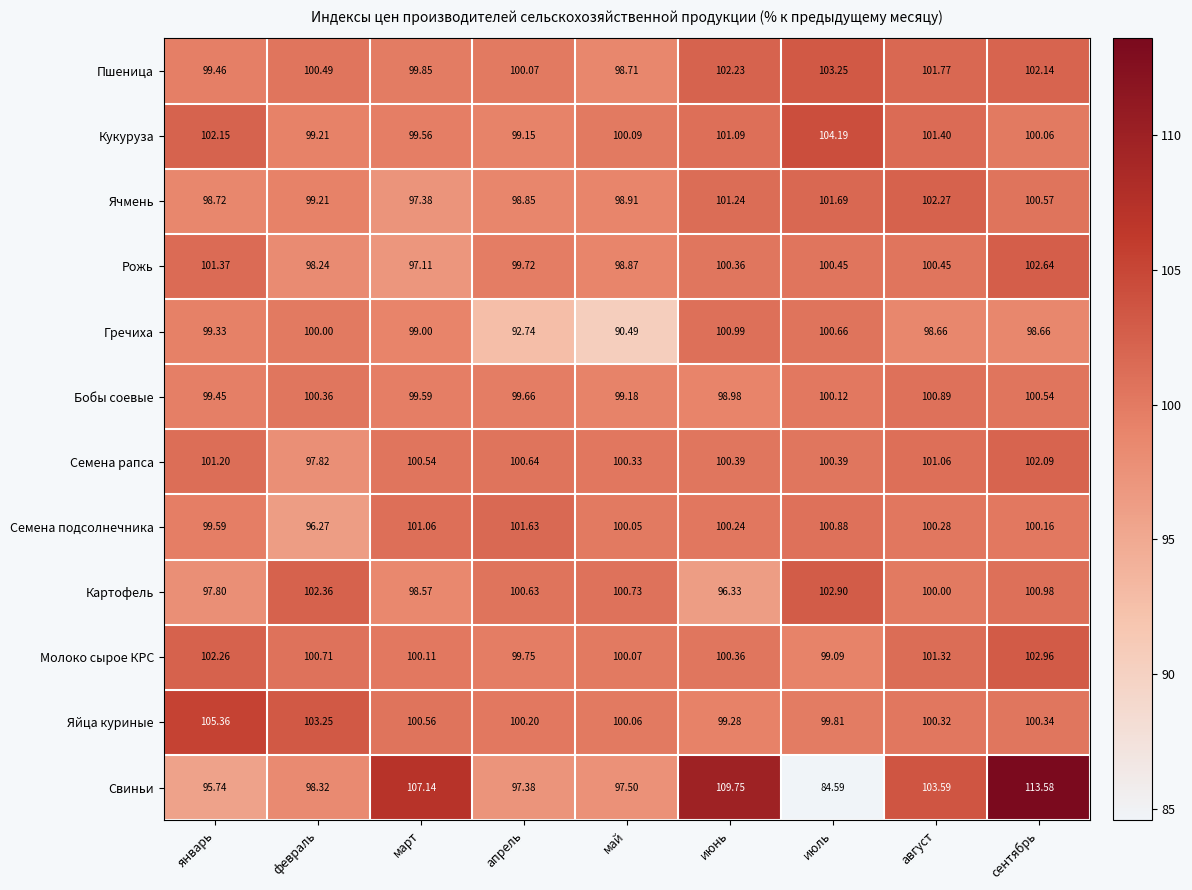

At which label does Рожь first exceed 100?

январь